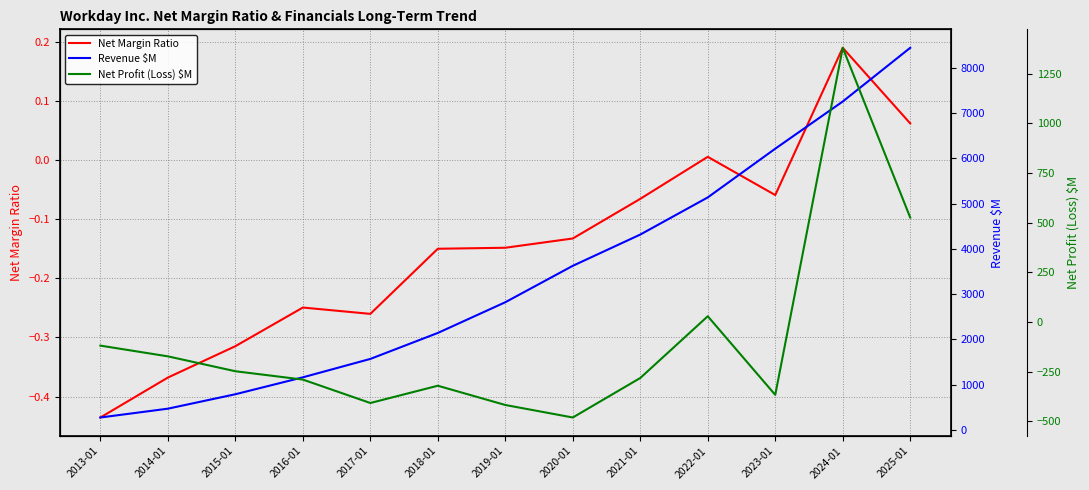

Which series has the largest total across all categories?

Revenue $M